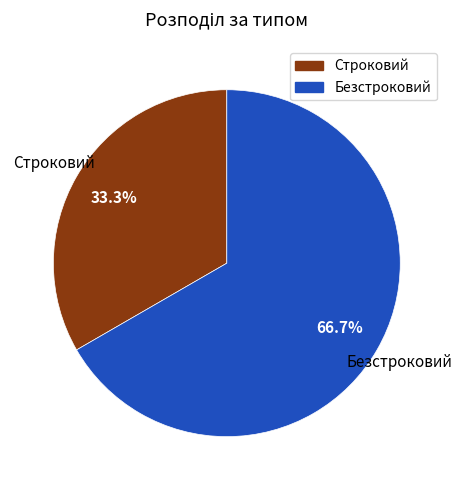

True or false: Безстроковий accounts for 67% of the total.

True